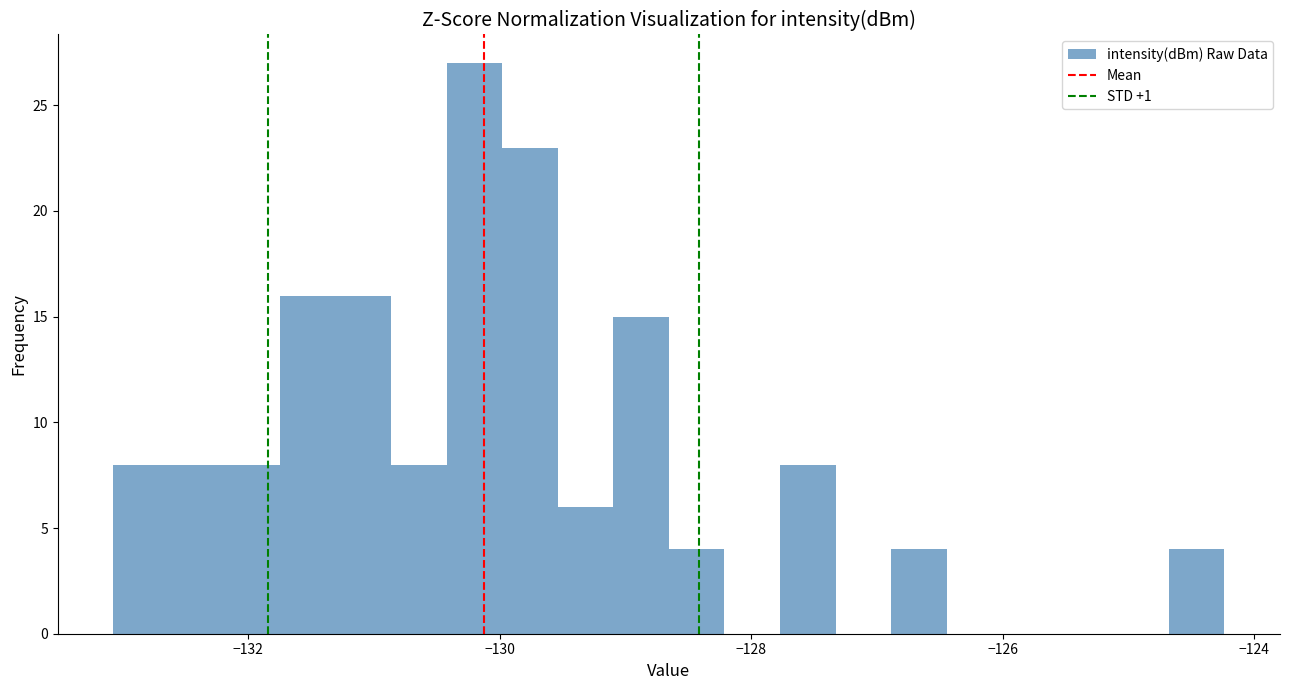

Around what value on the x-axis is the tallest bar? Give the approximate position of its centre, as read against the axis.

-130.2